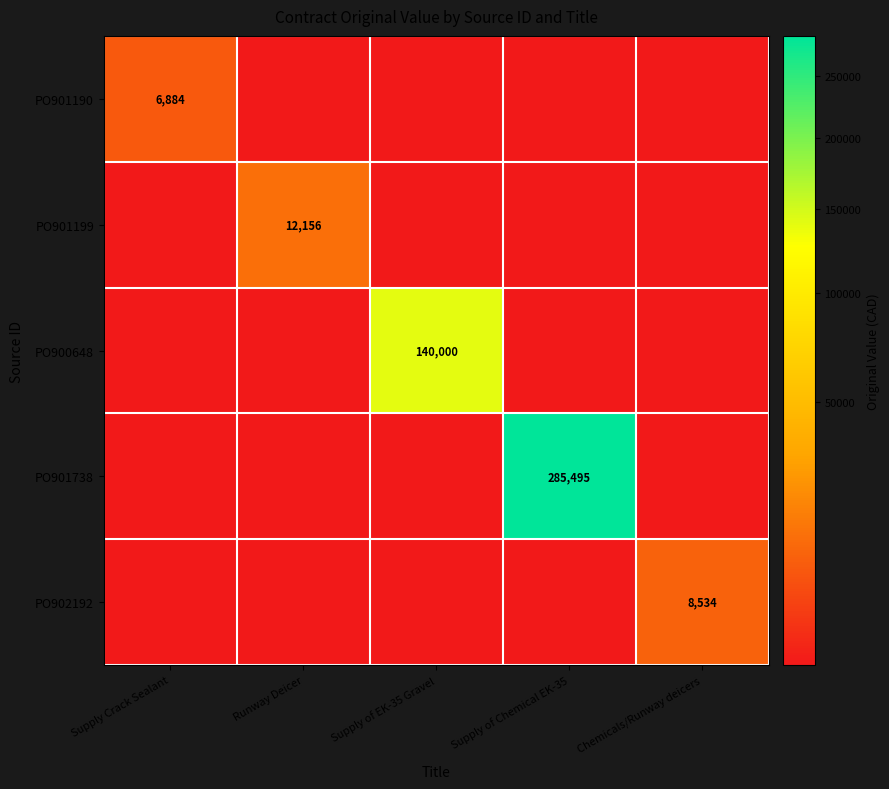

What is the total value across all series at Supply of EK-35 Gravel?

140000.0